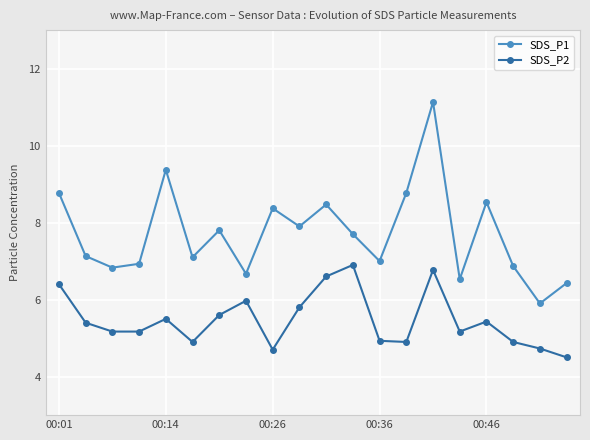

What is the maximum value shown in the chart?

11.1